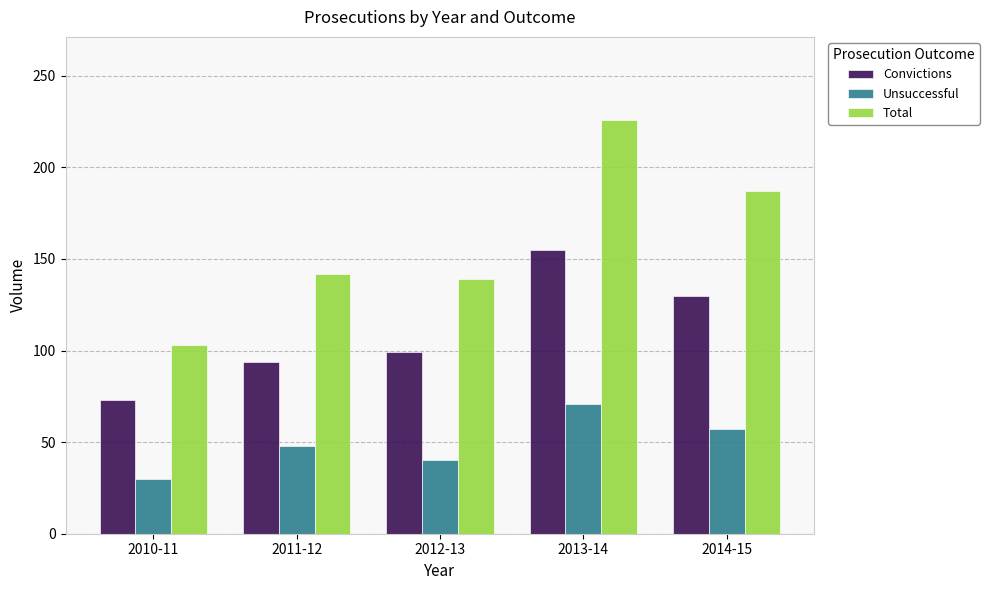

What is the difference between the second highest and second lowest values in the Convictions series?

36